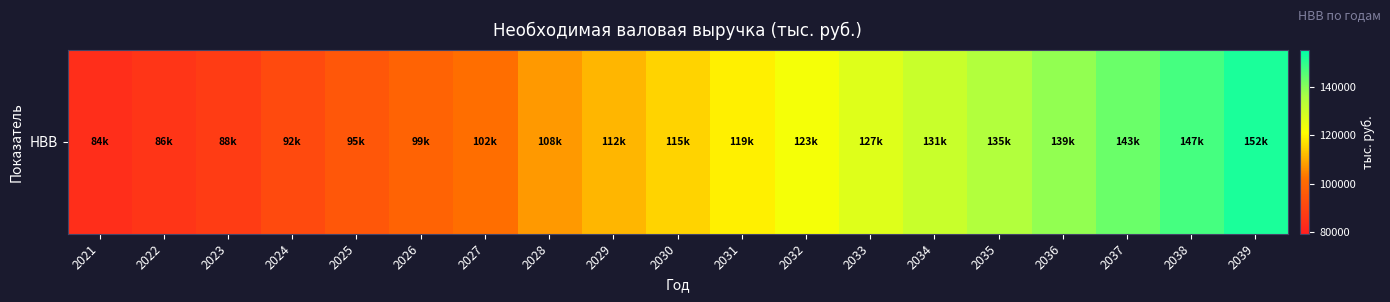

What is the maximum value shown in the chart?

152095.5